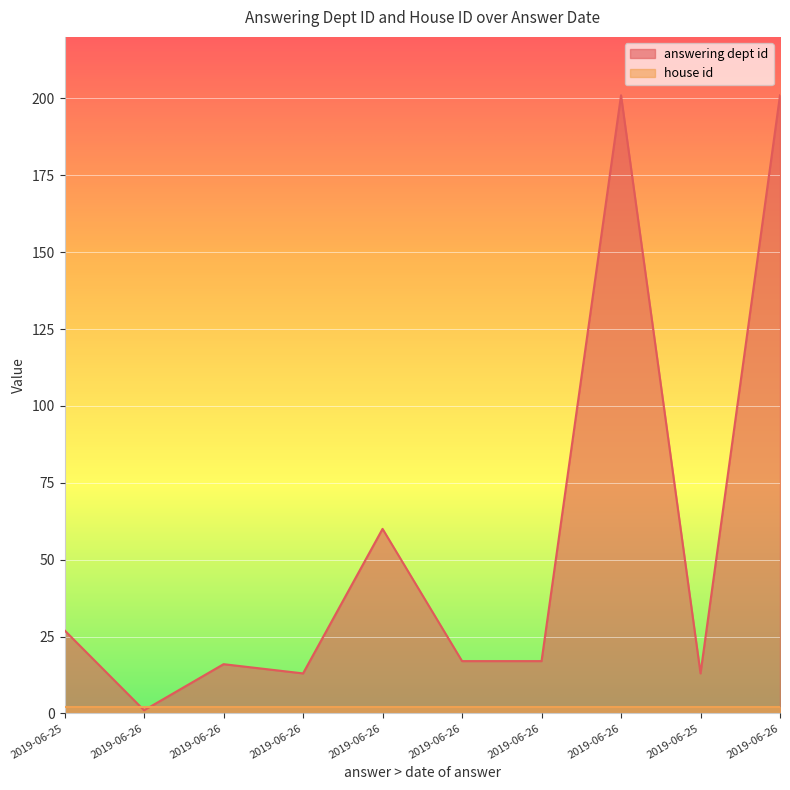

At which category does the chart reach its minimum across all series?

2019-06-26